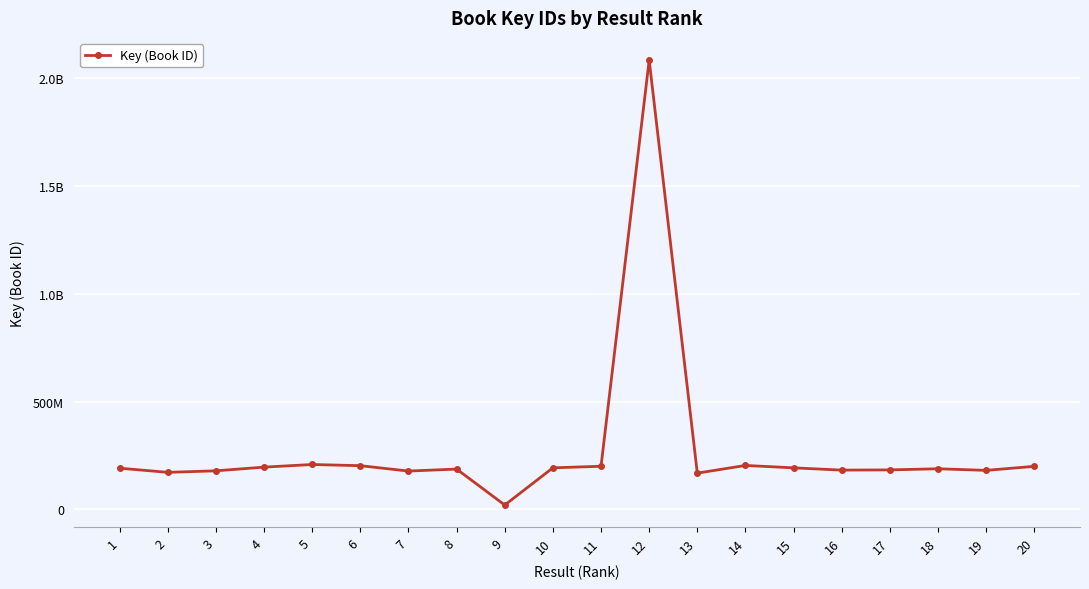

What value does the data have at 6?

202278460